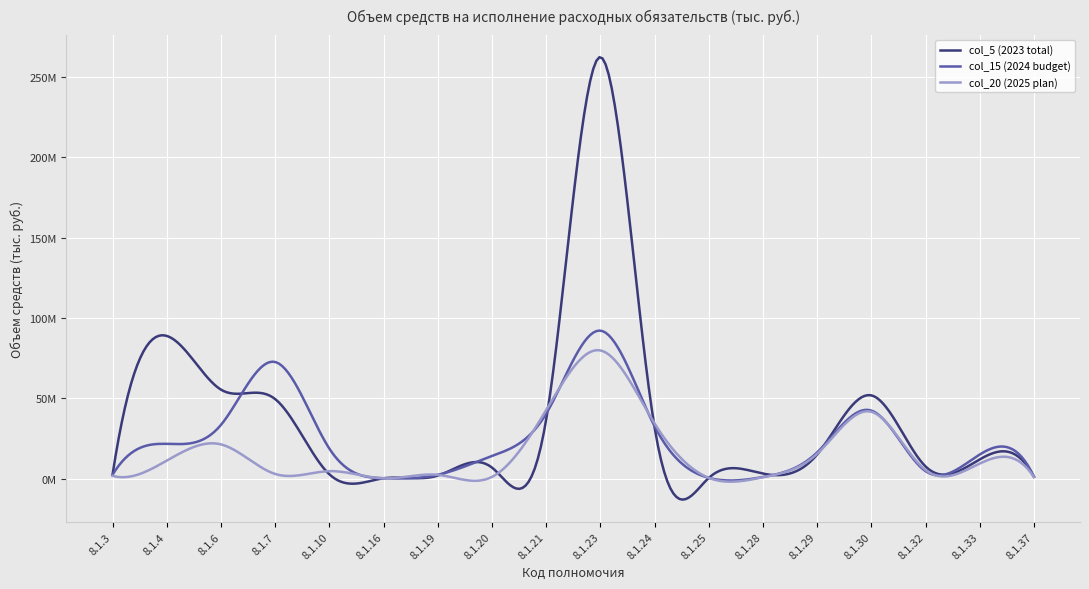

Does the chart have visible grid lines?

Yes